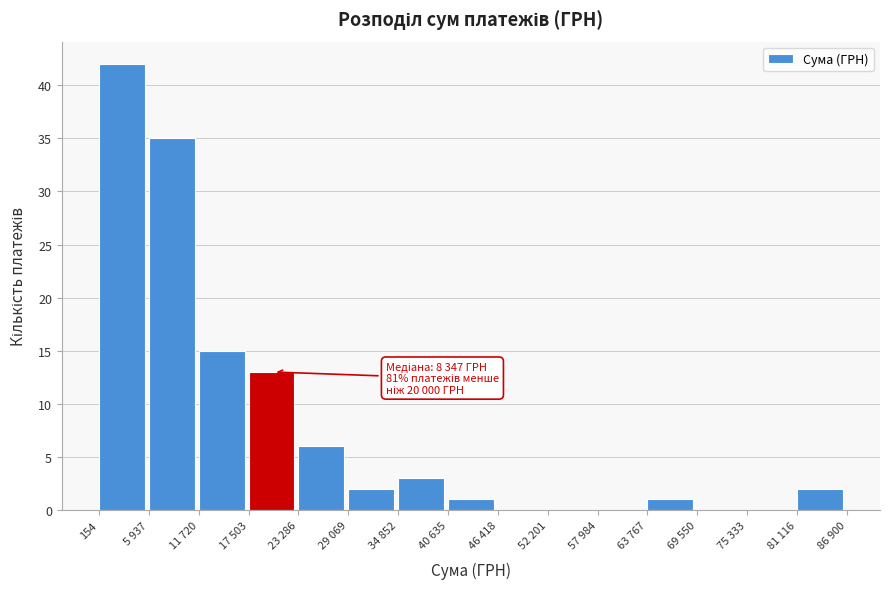

Reading left to right, extract all data points from this chart.

154=42	5 937=35	11 720=15	17 503=13	23 286=6	29 069=2	34 852=3	40 635=1	46 418=0	52 201=0	57 984=0	63 767=1	69 550=0	75 333=0	81 116=2